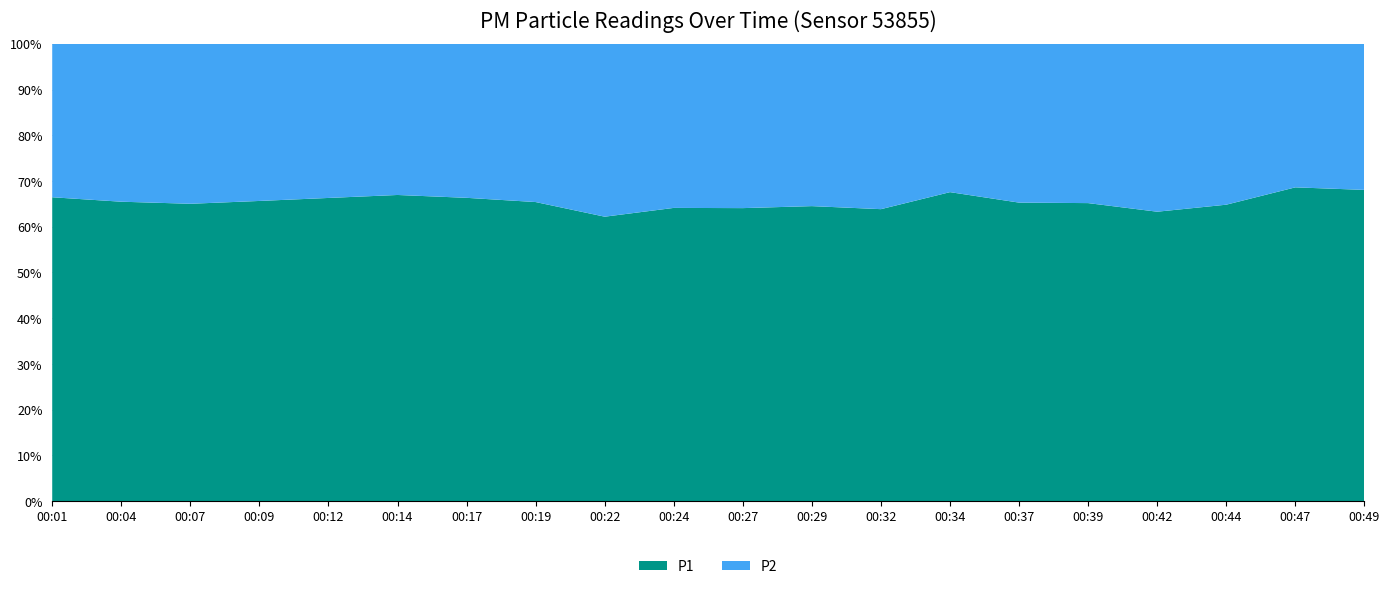

Reading left to right, extract all data points from this chart.

P1: 52.9	48.7	47.3	54.6	51.0	53.2	46.7	46.9	42.2	42.2	45.8	47.2	42.7	54.4	51.4	50.8	42.9	52.3	55.7	57.7
P2: 26.7	25.7	25.4	28.6	25.9	26.3	23.7	24.8	25.6	23.6	25.7	26.0	24.2	26.1	27.3	27.2	24.9	28.4	25.5	27.1